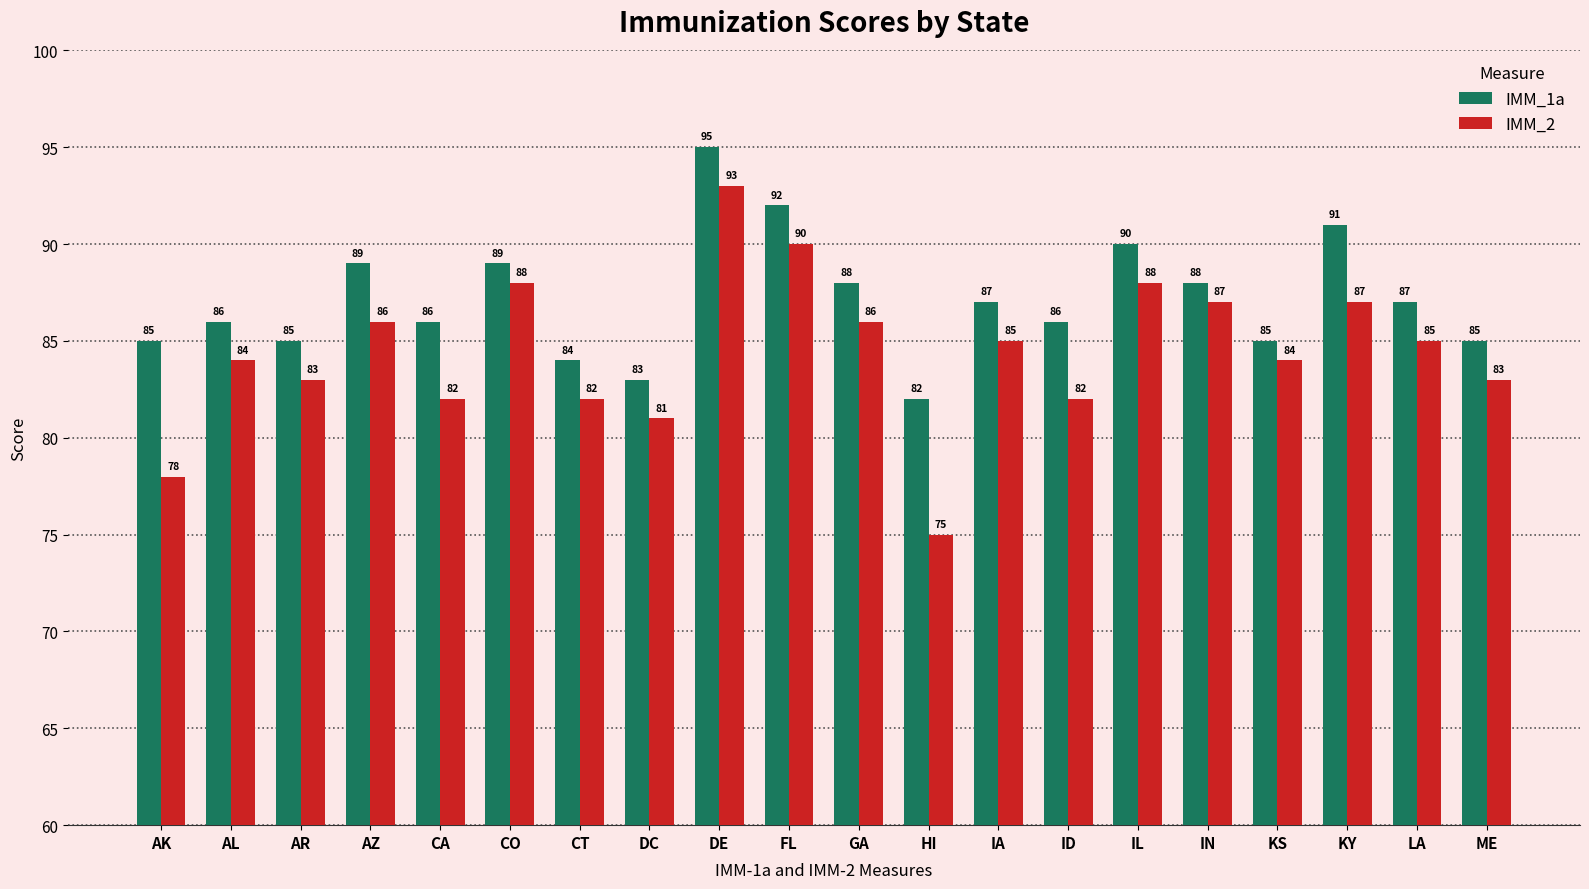

Is it true that IMM_2 equals 81 at DC?

True